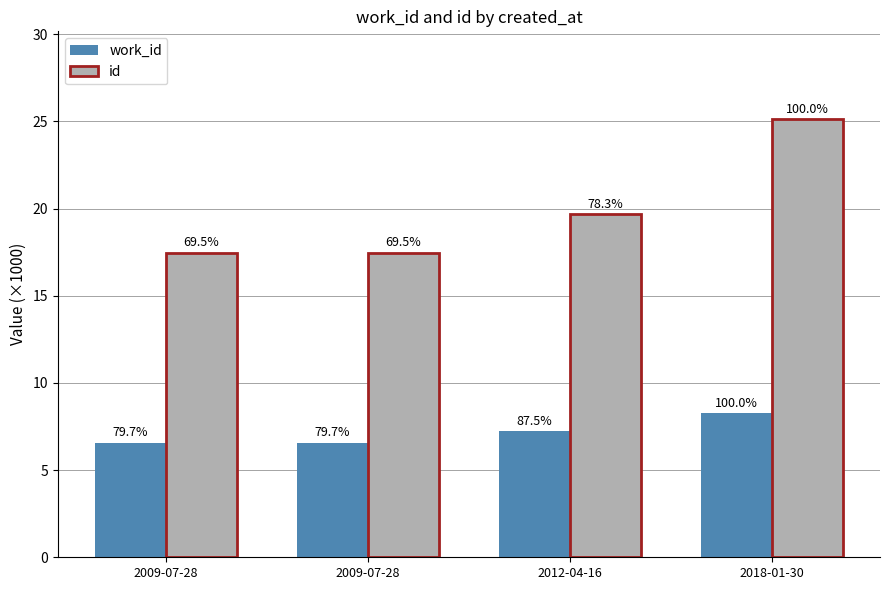

What are all the series names shown in the legend?

work_id, id